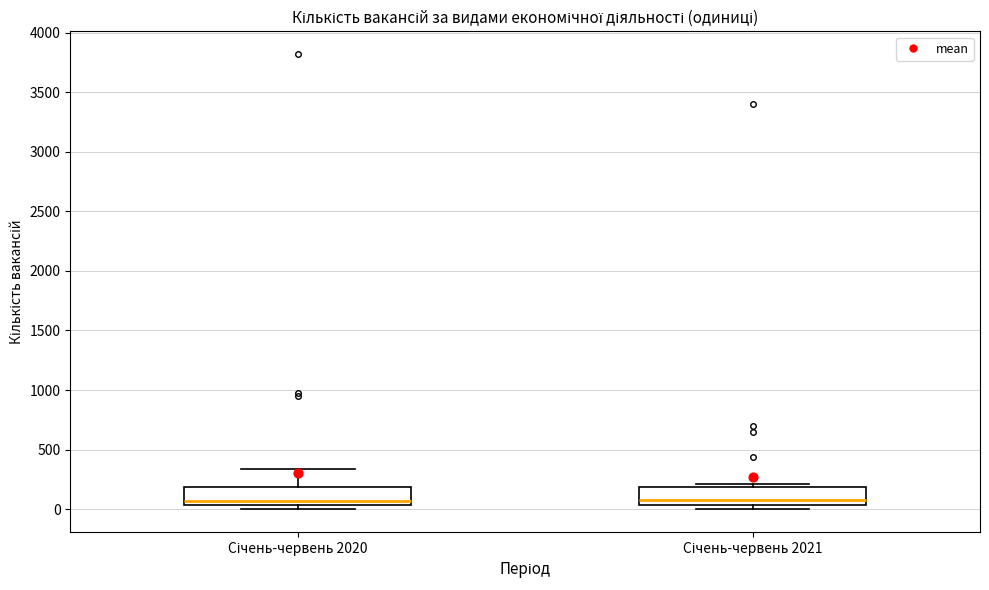

Reading left to right, read every box against the y-axis: the position of its median line, the range the box covers, and the ends of its whiskers. The values are not printed on the chart, so give them approximately, as read against the axis.

Січень-червень 2020: median 50 (just above the box's lower edge), box 50 to 200, whiskers 0 to 350
Січень-червень 2021: median 100, box 50 to 200, whiskers 0 to 200 (just above the box's upper edge)